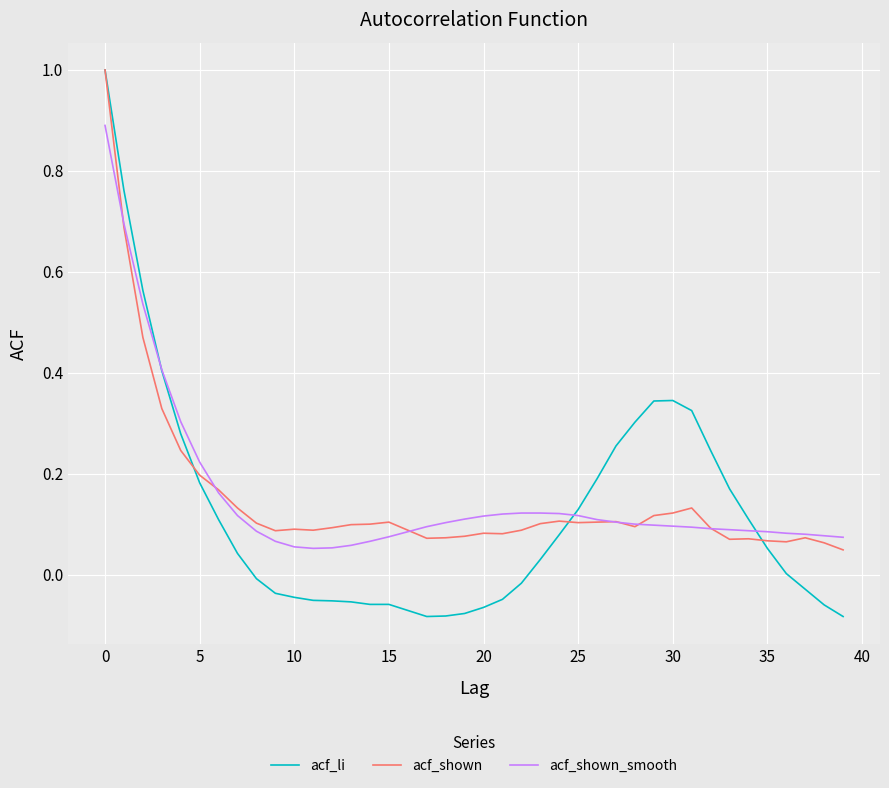

What is the maximum value shown in the chart?

1.0